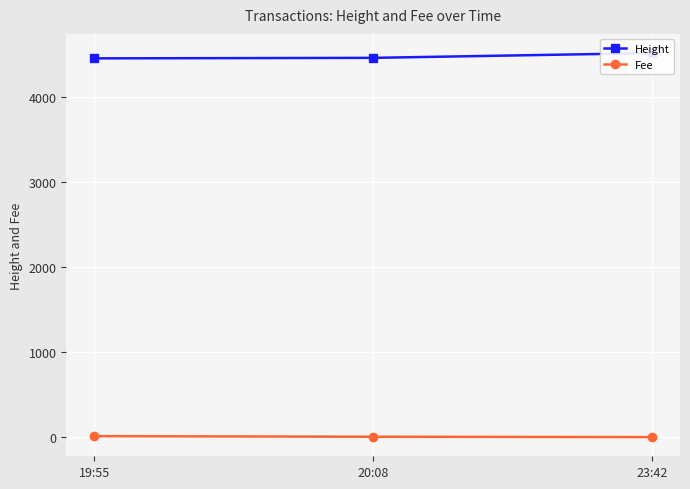

The Height series shows 6199.8 at 20:08. True or false?

False